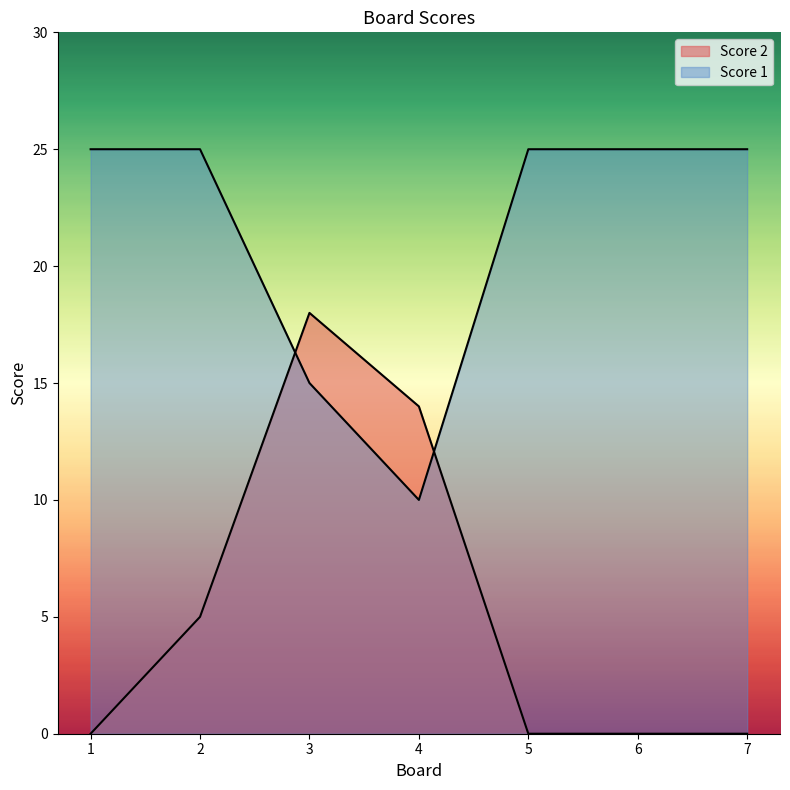

True or false: Score 2 has a value of -11 at 5.

False